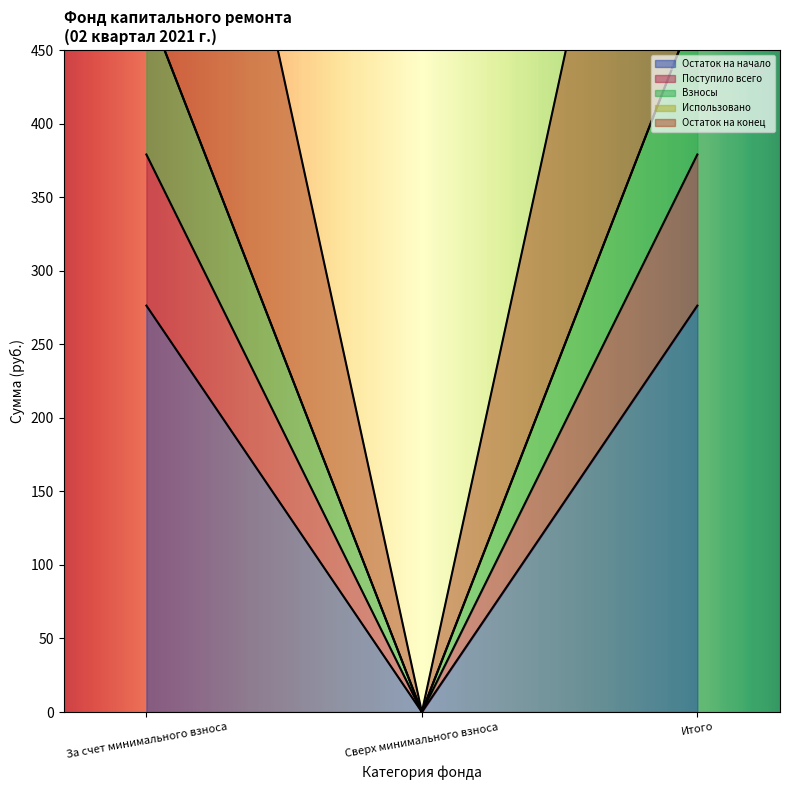

What value does the Остаток на конец series have at За счет минимального взноса?

481.7